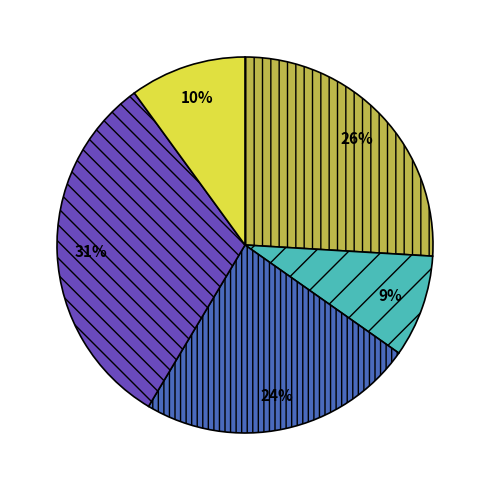

Is there a majority slice in this chart?

No